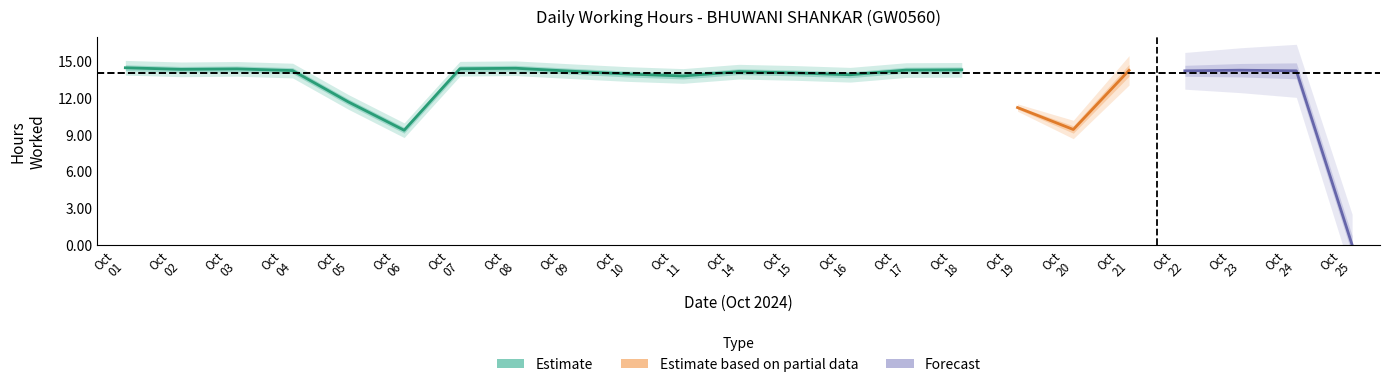

True or false: there are more than 2 points higher than both neighbors.

True